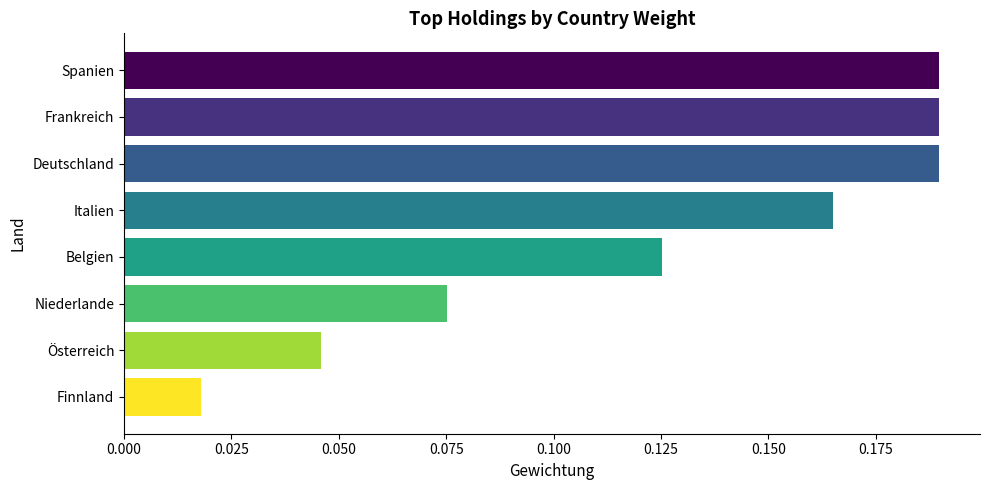

Which has a higher value, Italien or Finnland?

Italien